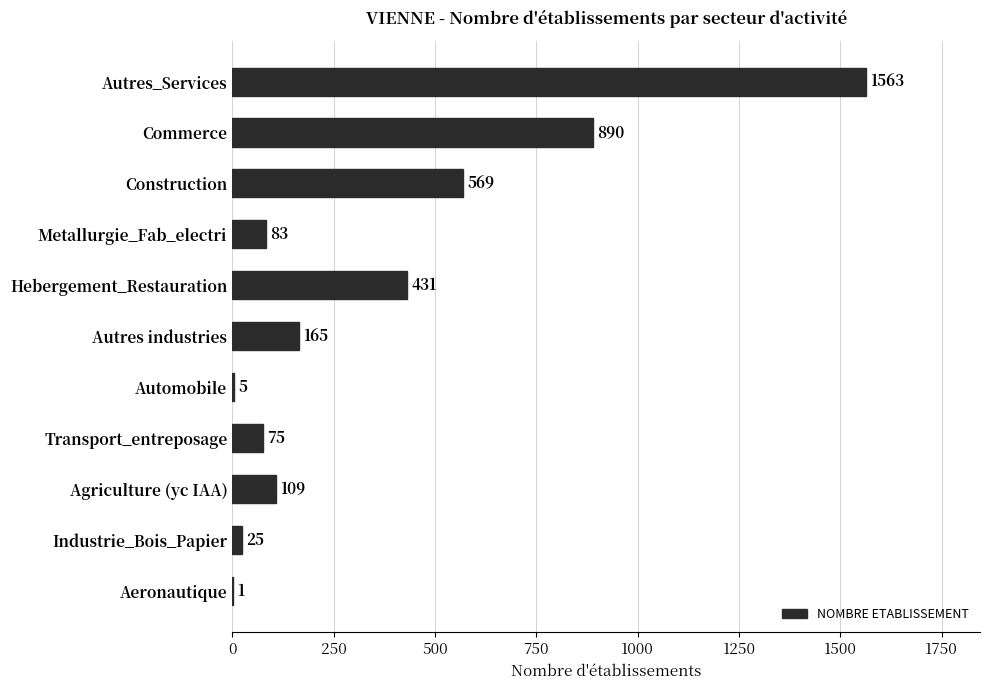

Reading top to bottom, list all the values displayed in this chart.

Autres_Services=1563	Commerce=890	Construction=569	Metallurgie_Fab_electri=83	Hebergement_Restauration=431	Autres industries=165	Automobile=5	Transport_entreposage=75	Agriculture (yc IAA)=109	Industrie_Bois_Papier=25	Aeronautique=1